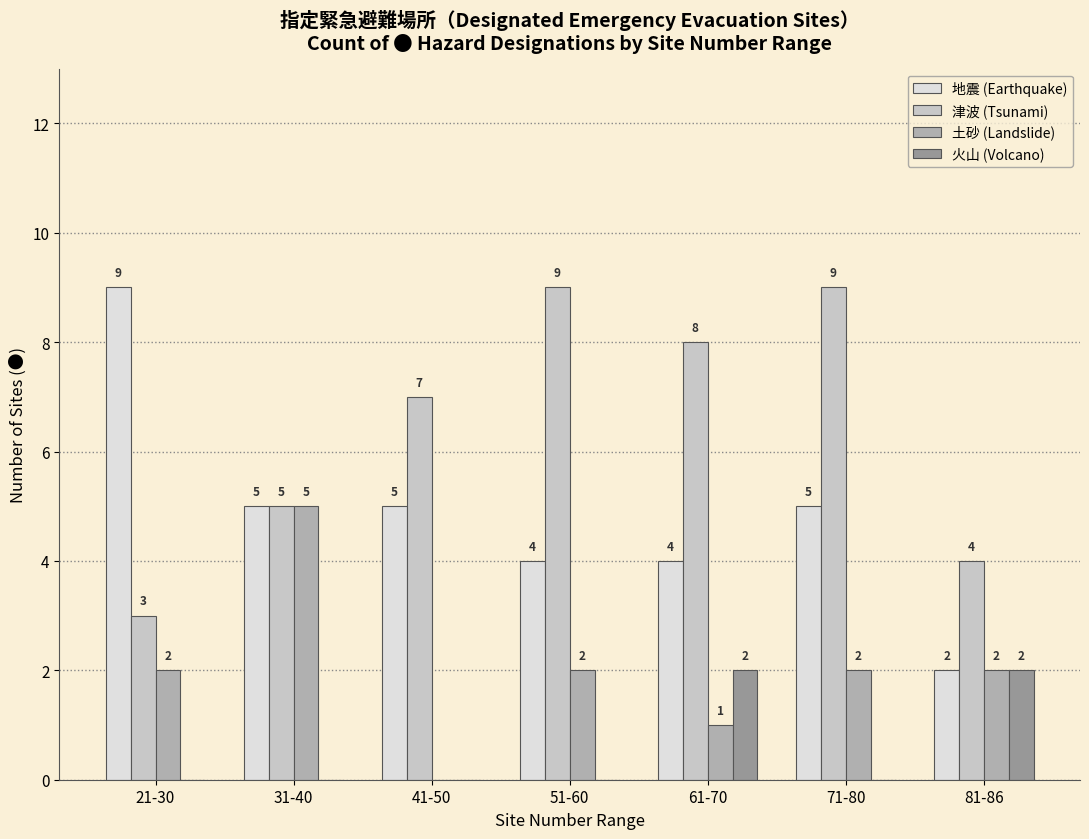

The 地震 (Earthquake) series shows 5 at 41-50. True or false?

True